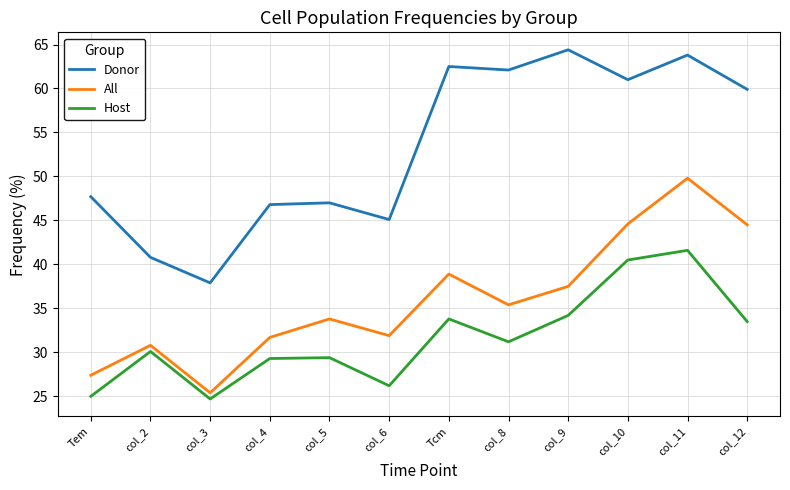

What is the difference between the Host values at col_10 and col_4?

11.2